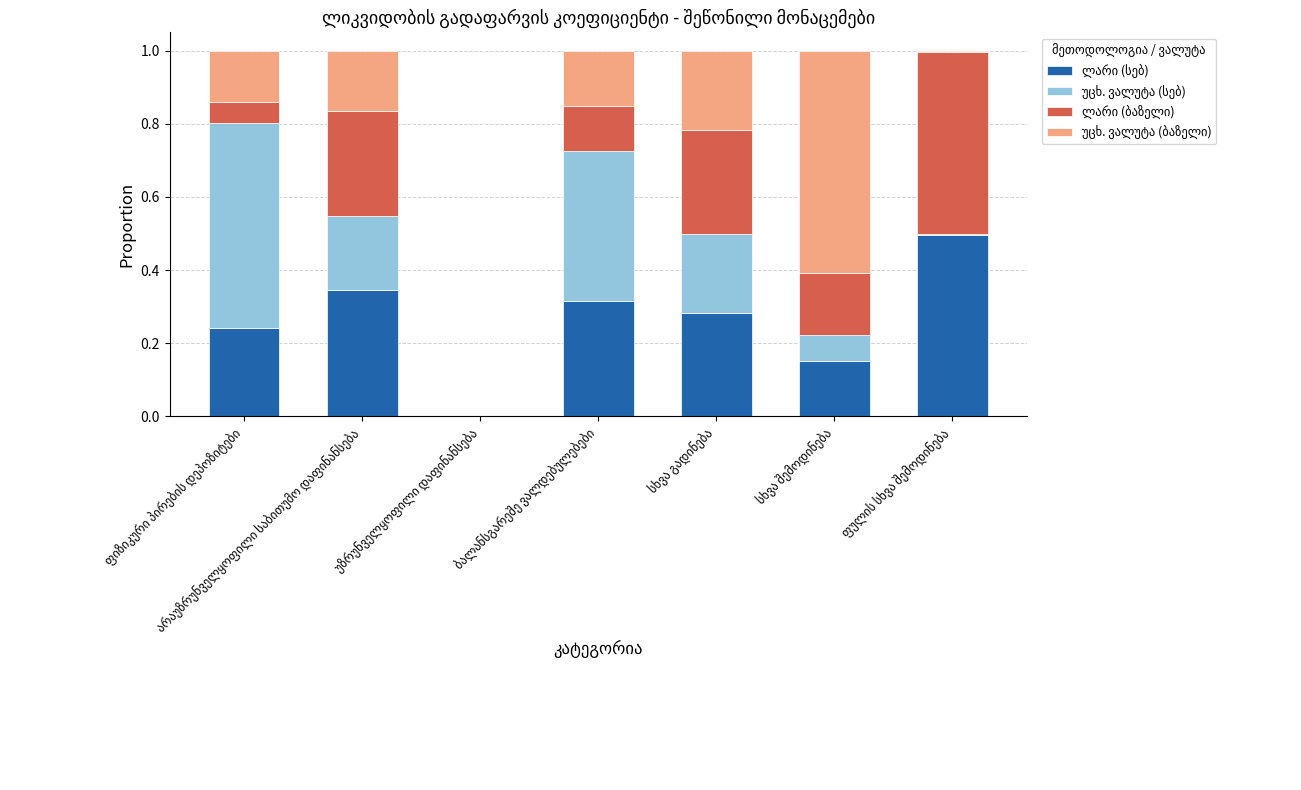

Is it true that უცხ. ვალუტა (სებ) equals 0.0 at ფულის სხვა შემოდინება?

False